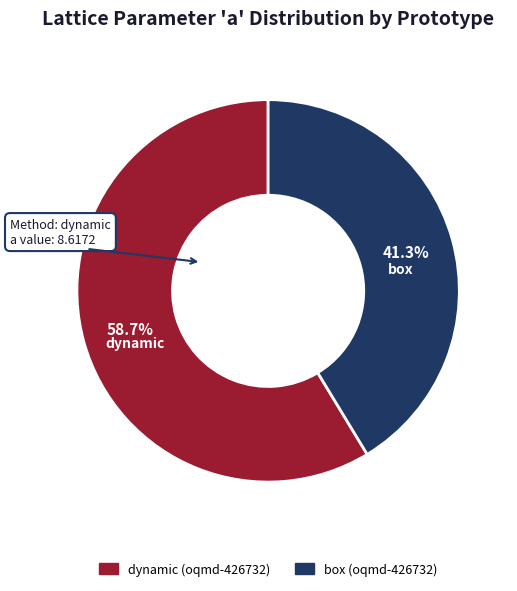

Approximately how many times larger is the value at box (oqmd-426732) compared to dynamic (oqmd-426732)?

0.7